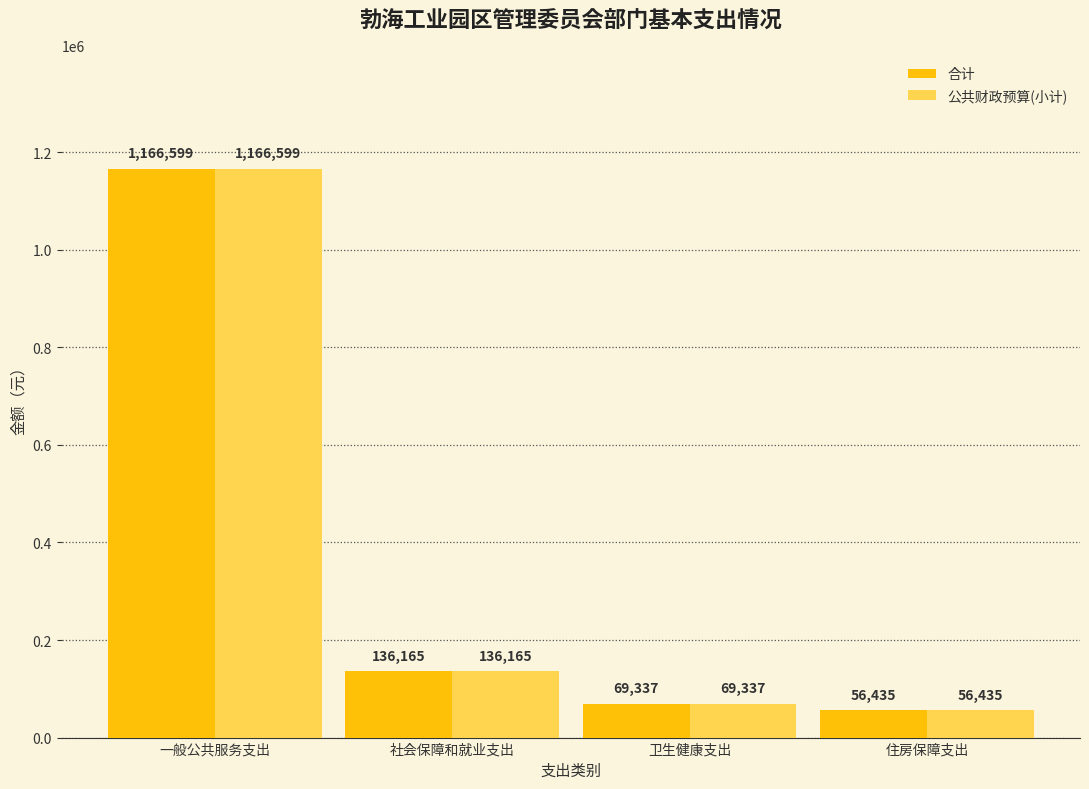

Which category has the highest value in the 合计 series?

一般公共服务支出